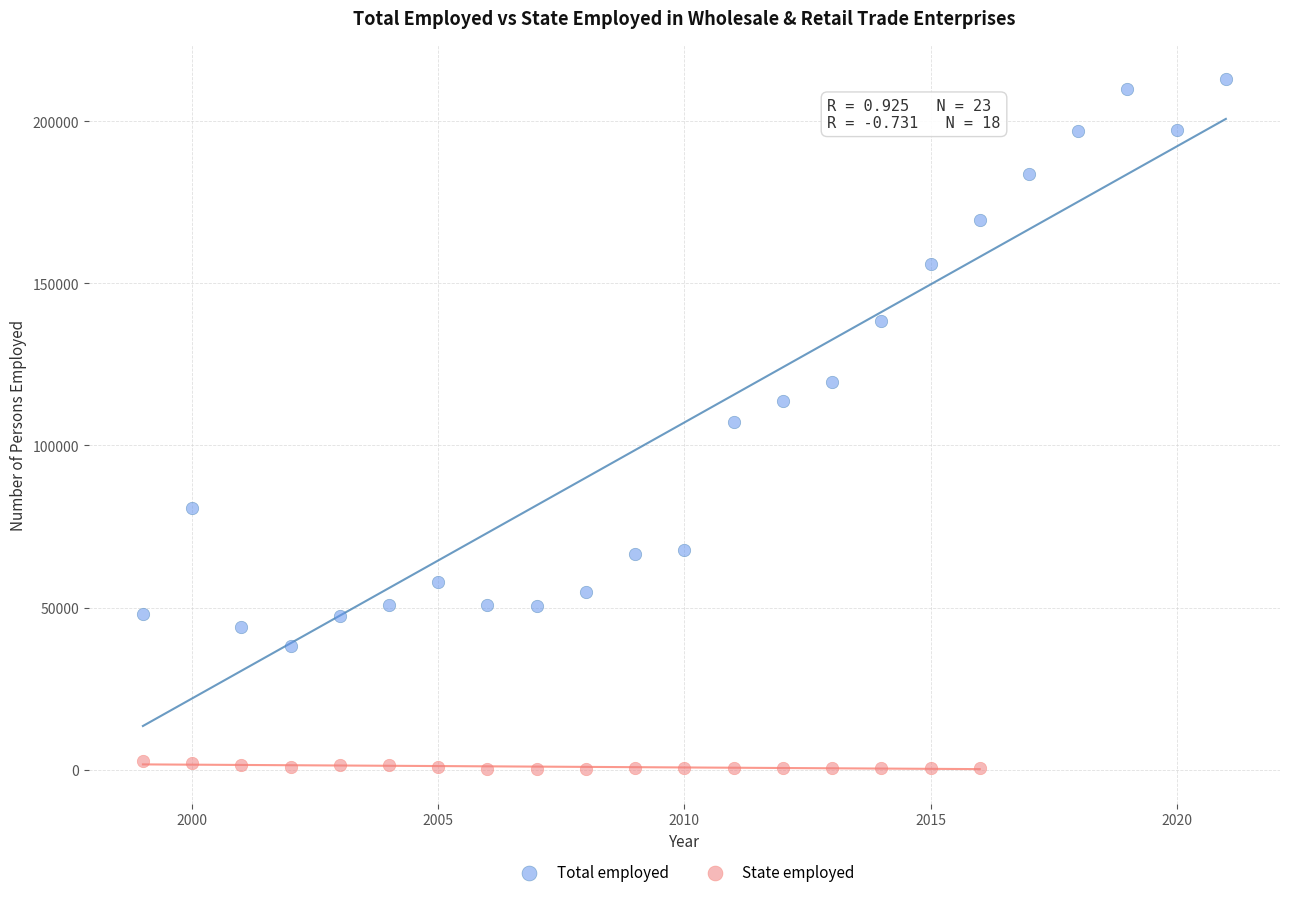

Which series has the widest spread of Y values?

Total employed